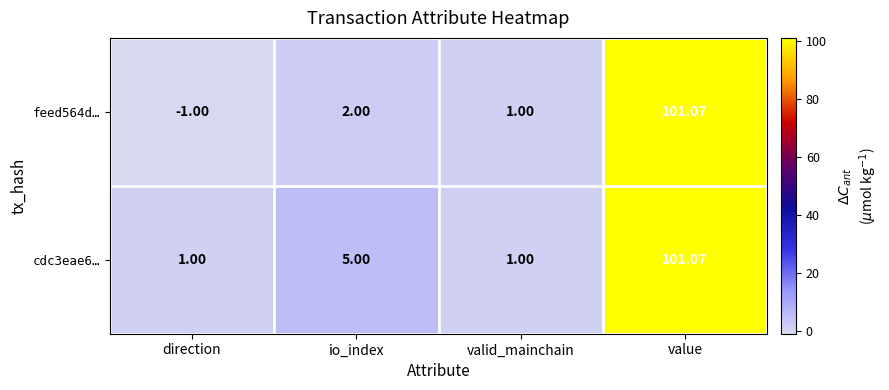

At which label is cdc3eae6… closest to 51?

io_index